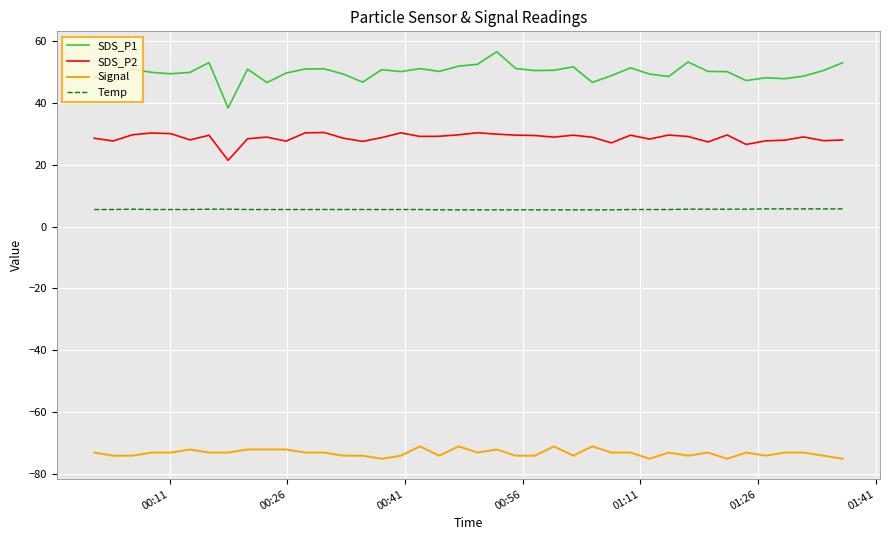

What are all the series names shown in the legend?

SDS_P1, SDS_P2, Signal, Temp